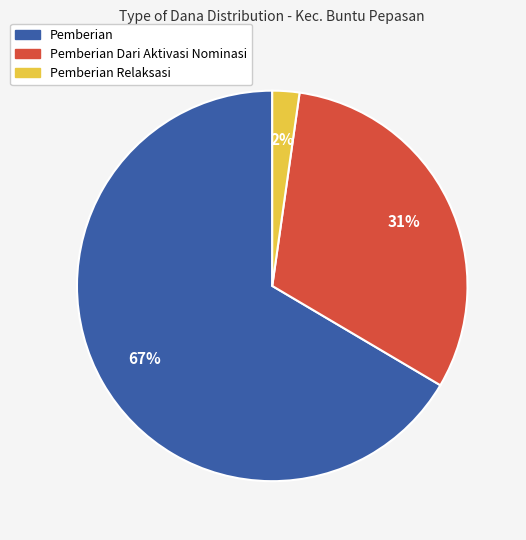

Which category accounts for the majority?

Pemberian